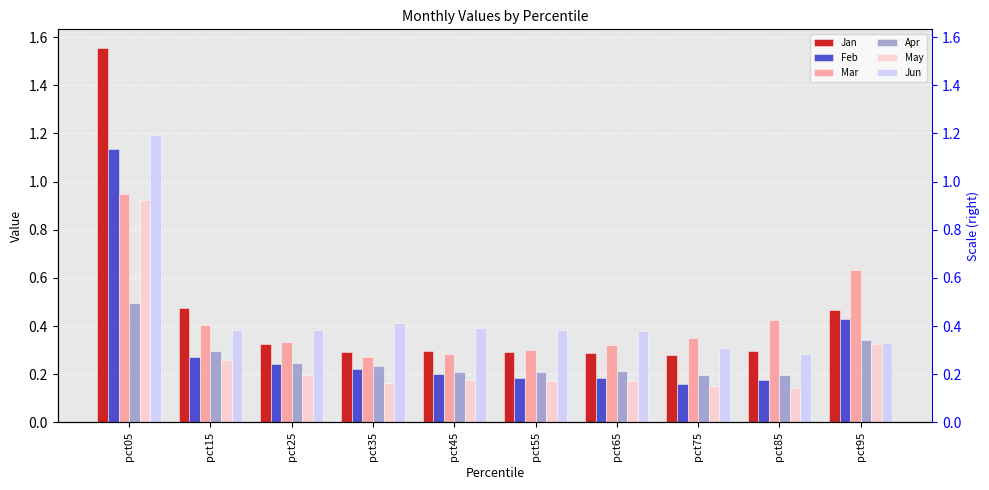

Which series has the largest range (max minus min)?

Jan